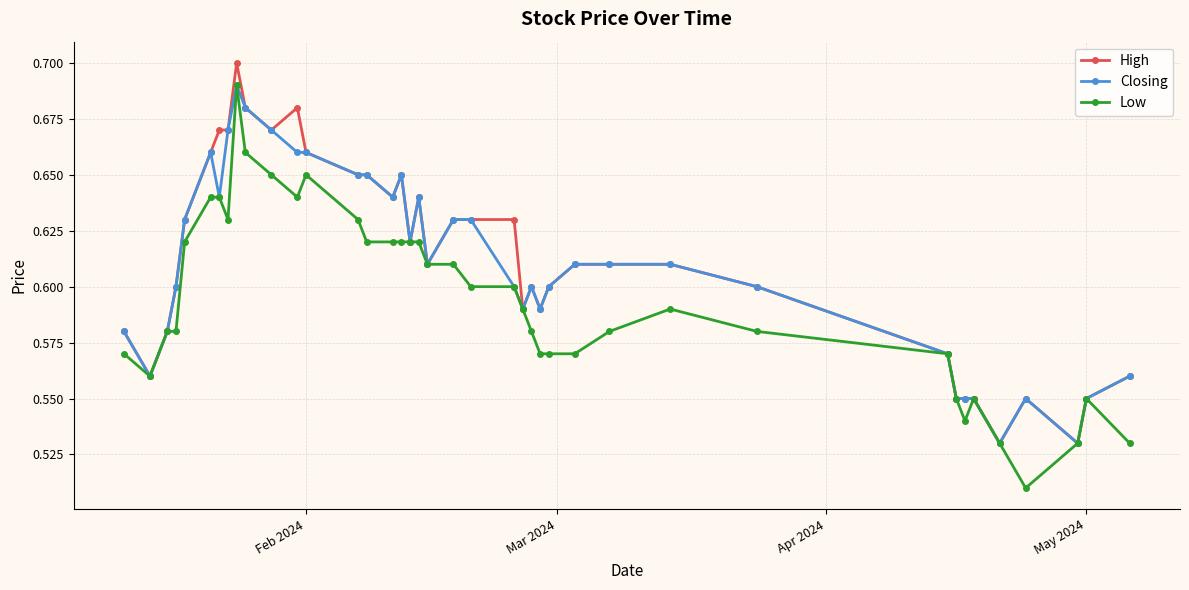

At how many categories does at least one series exceed 0?

40